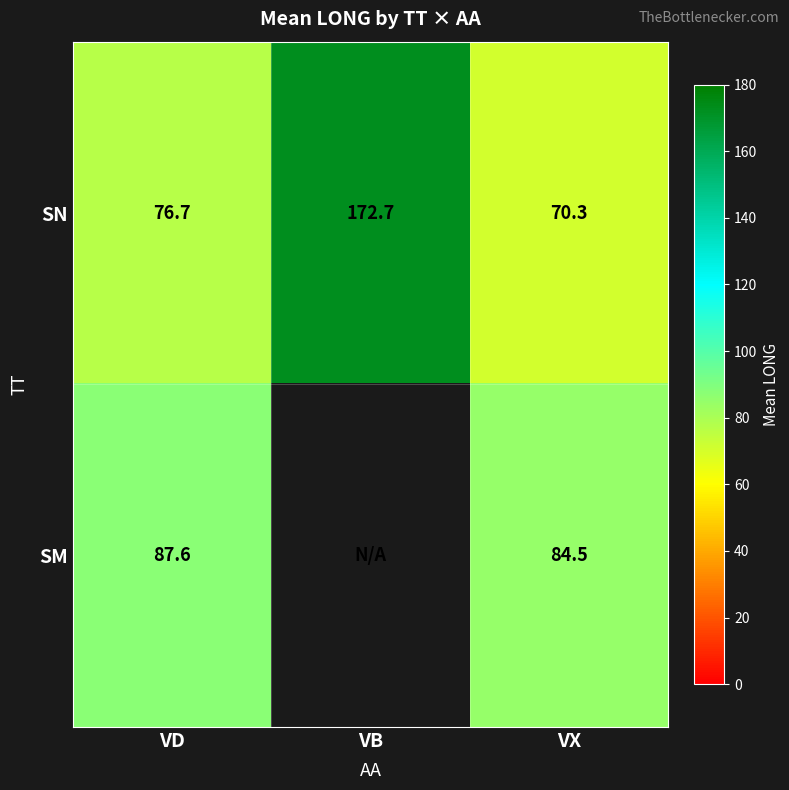

Is the value of SM at VD greater than the value of SN at VD?

Yes